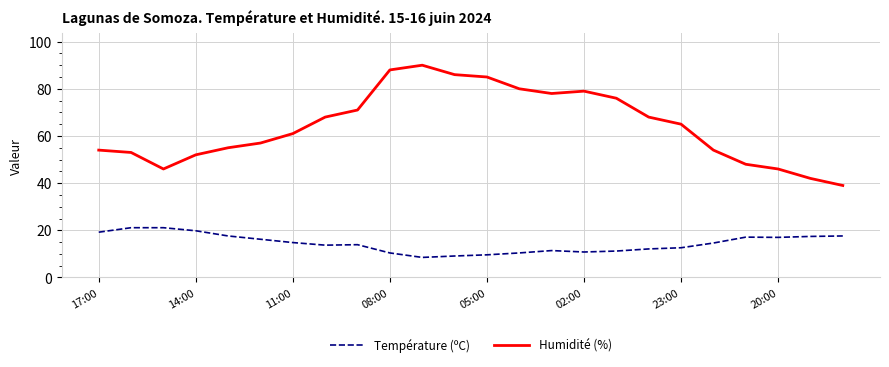

True or false: Température (ºC) and Humidité (%) cross at least once.

False